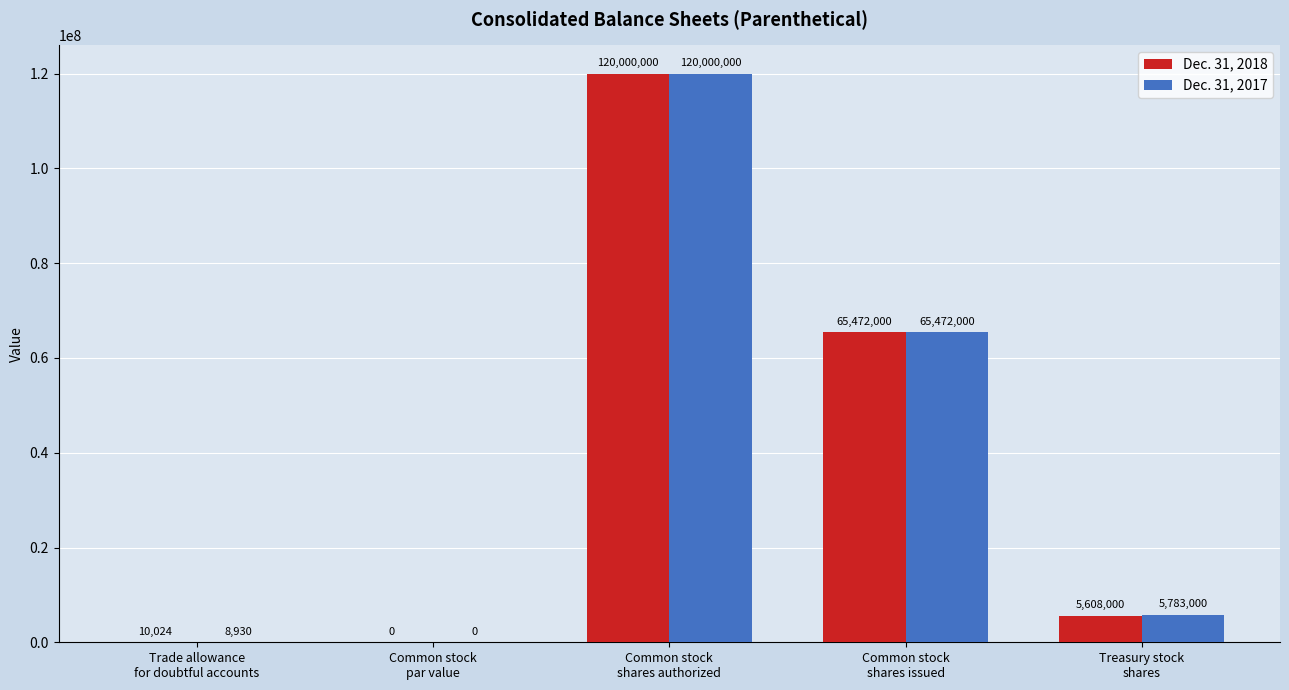

True or false: Dec. 31, 2017 has a value of 65472000.0 at Common stock
shares issued.

True